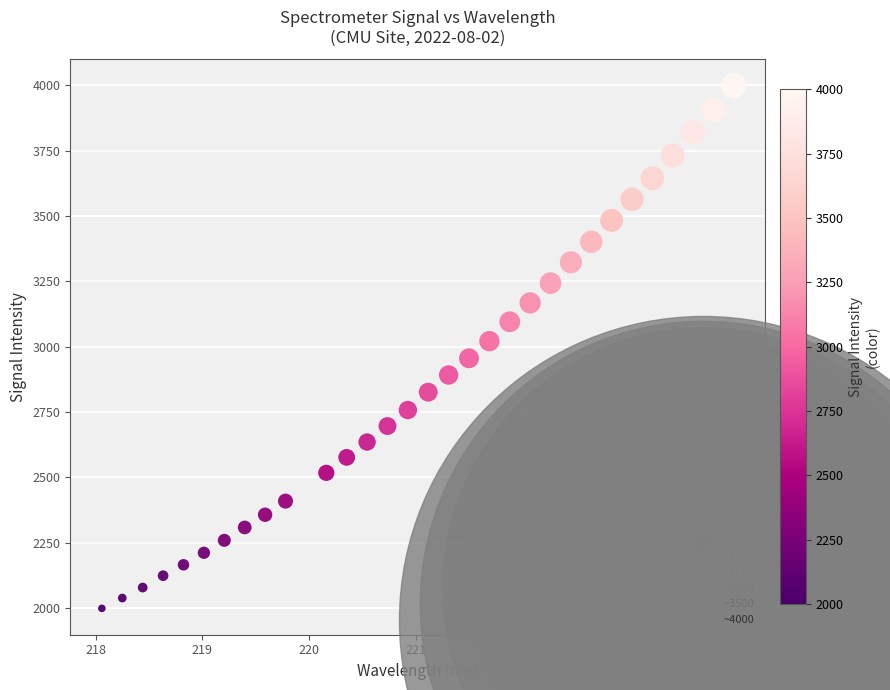

What is the range of Y values (max minus min)?

2001.7